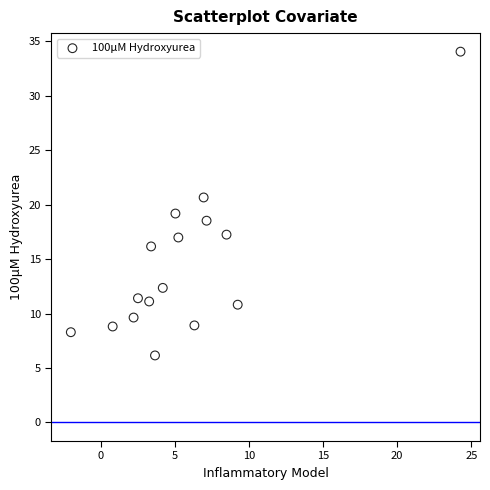

What is the range of Y values (max minus min)?

27.9